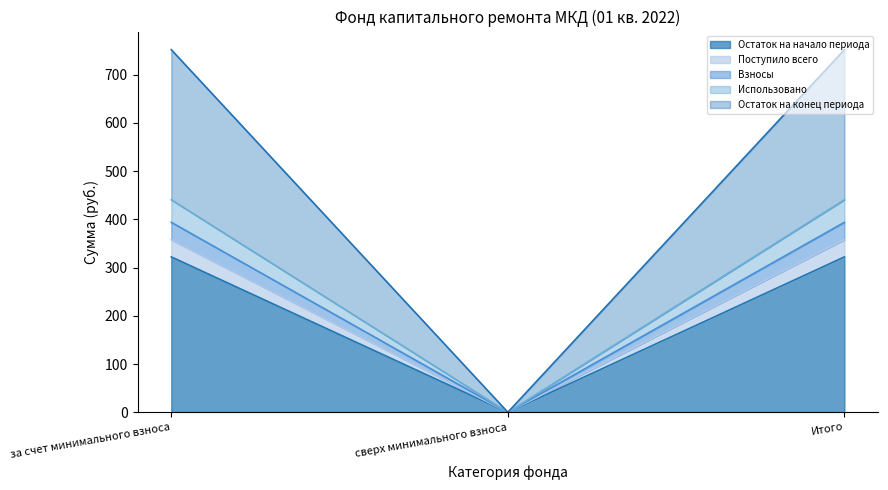

Which category has the highest value across all series?

за счет минимального взноса